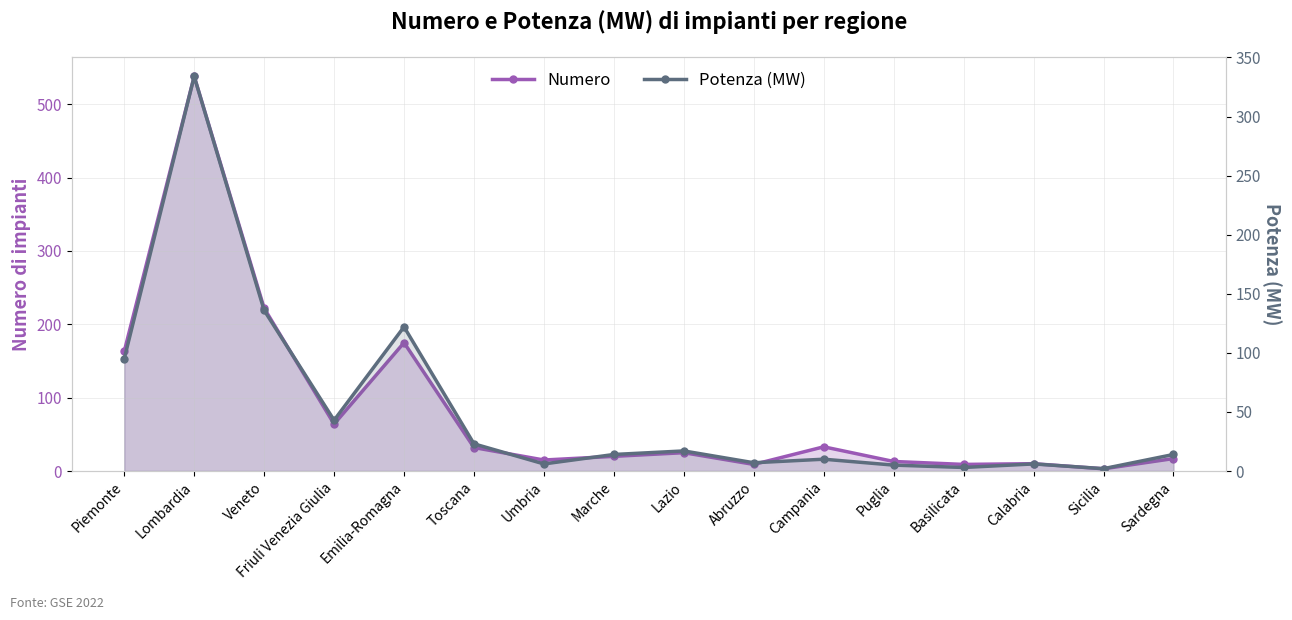

What is the sum of the Numero values at Piemonte and Emilia-Romagna?

338